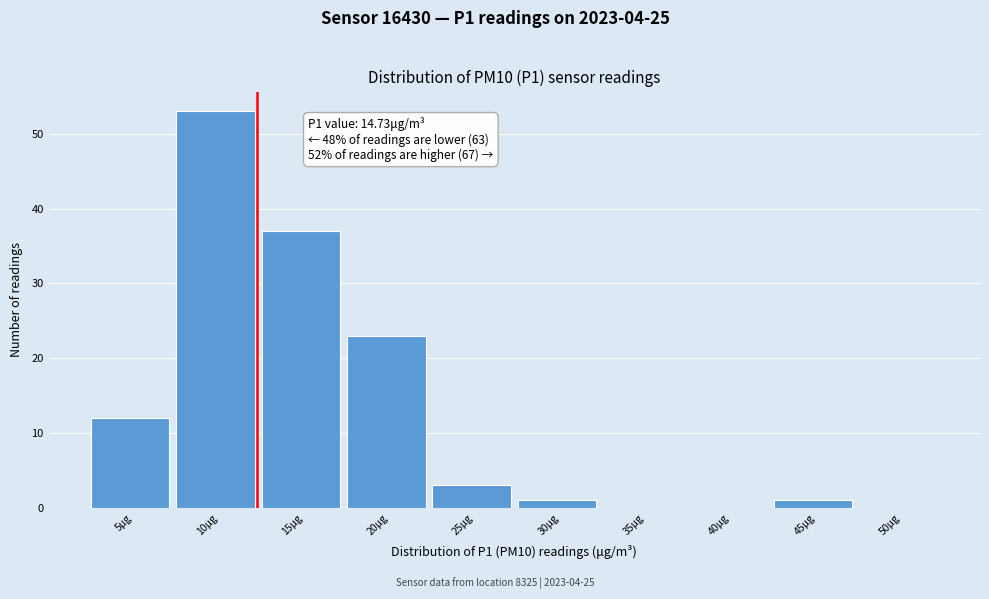

Reading left to right, transcribe all the data shown in this chart.

5μg=12	10μg=53	15μg=37	20μg=23	25μg=3	30μg=1	35μg=0	40μg=0	45μg=1	50μg=0